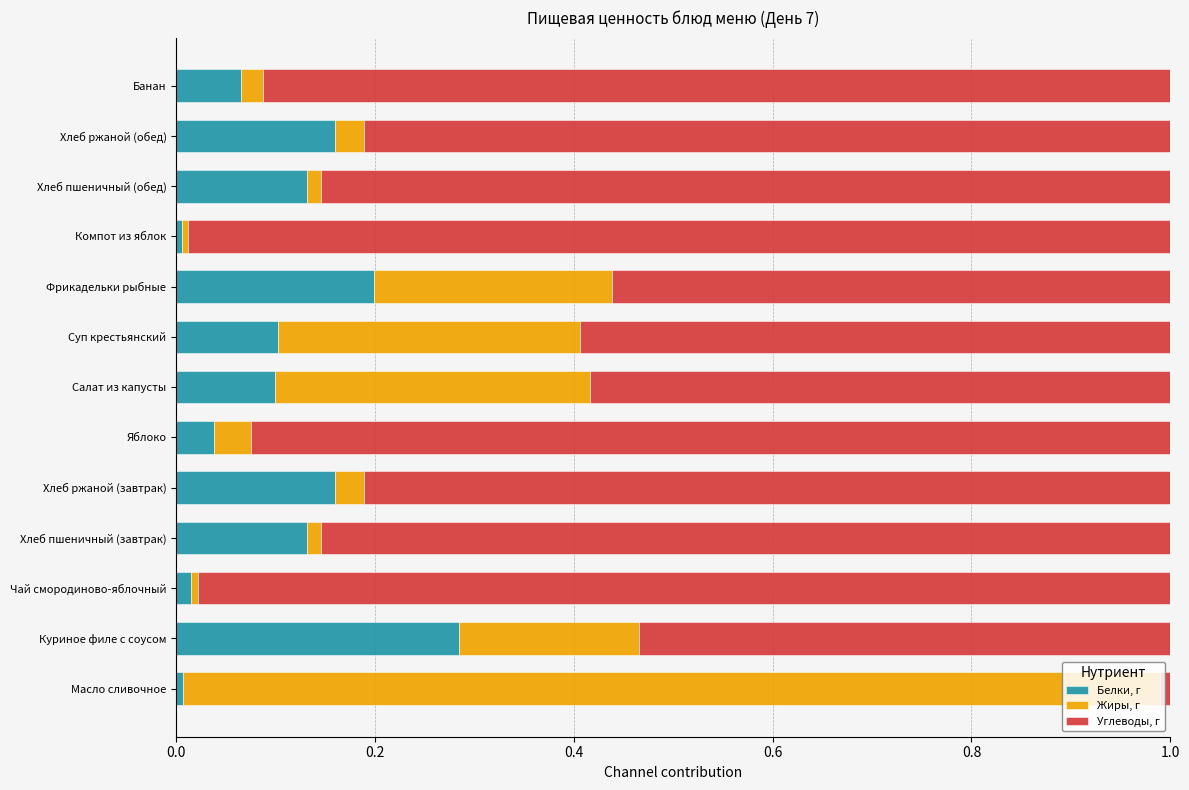

Is it true that Белки, г equals 0.2 at Хлеб ржаной (завтрак)?

True